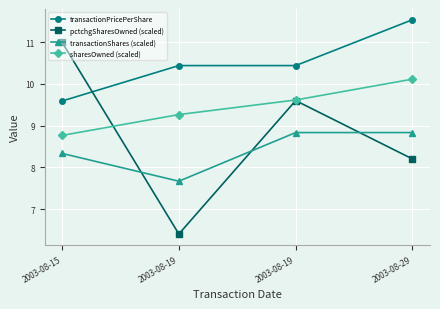

List the series in order of their overall mean, highest first.

transactionPricePerShare, sharesOwned (scaled), pctchgSharesOwned (scaled), transactionShares (scaled)